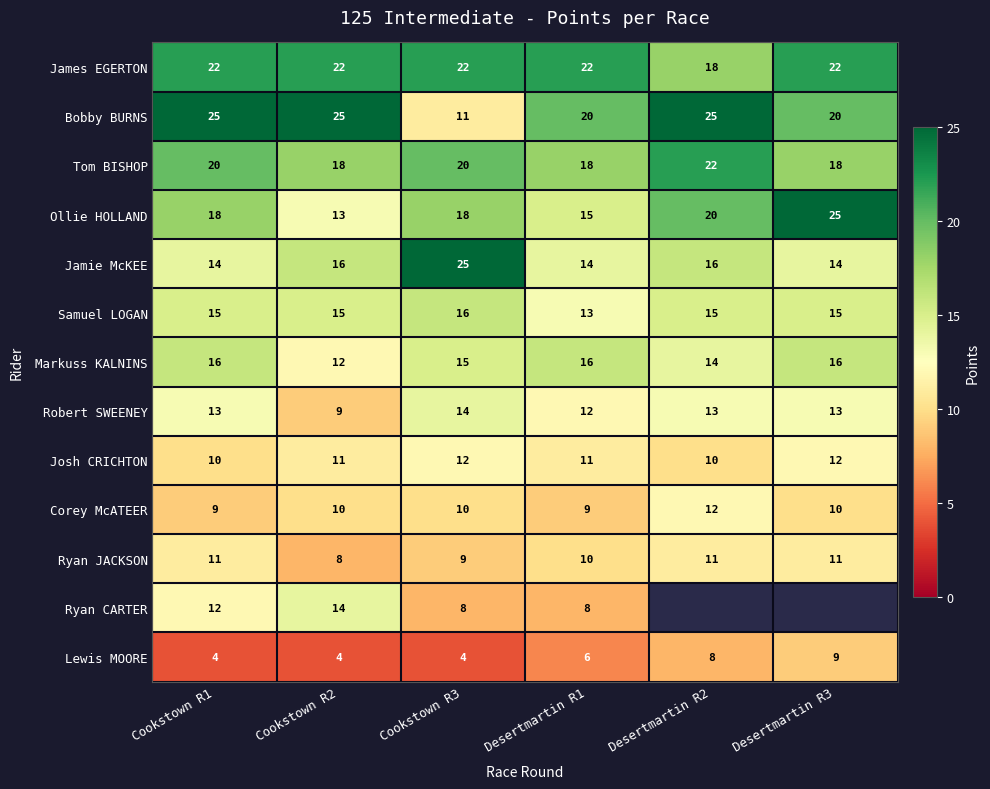

Which series changed the most between Cookstown R1 and Cookstown R2?

Ollie HOLLAND